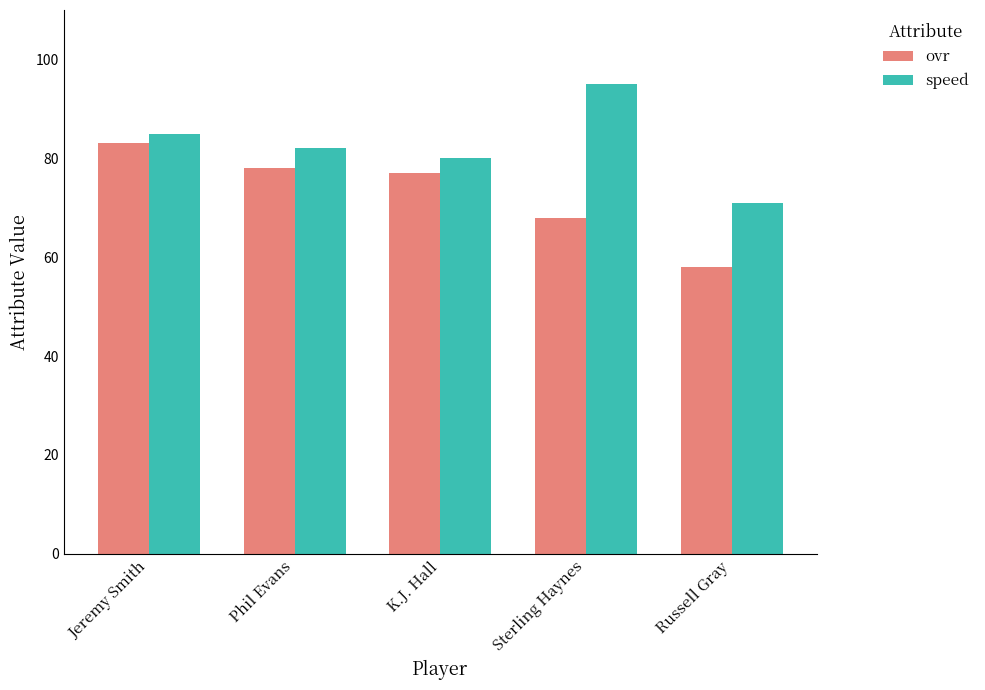

What position from the left is Sterling Haynes?

4